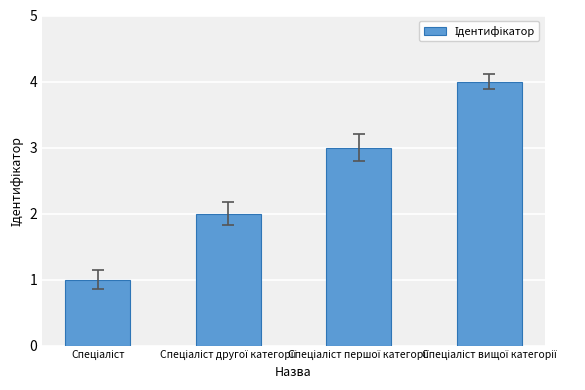

What is the difference between the maximum and minimum values?

3